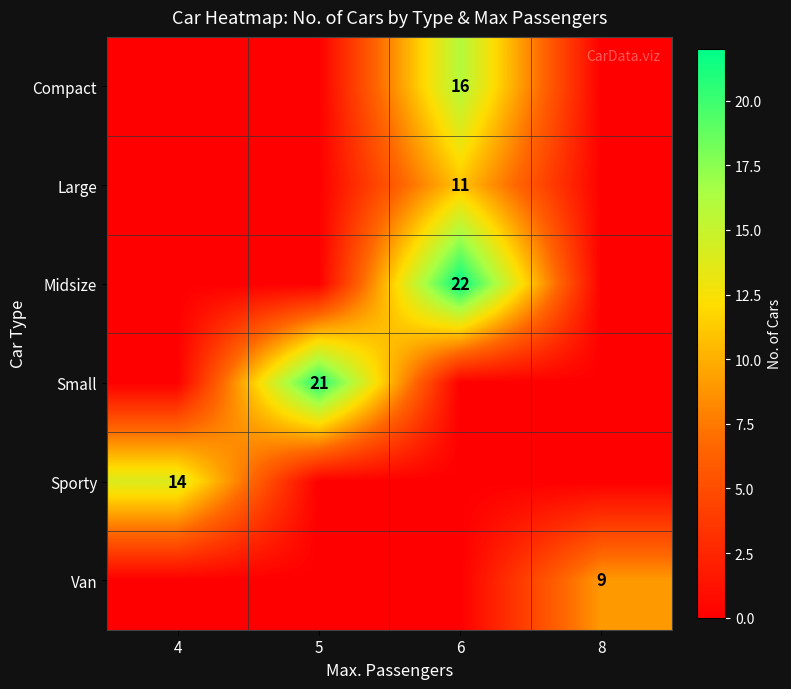

The Sporty series shows 20 at 4. True or false?

False